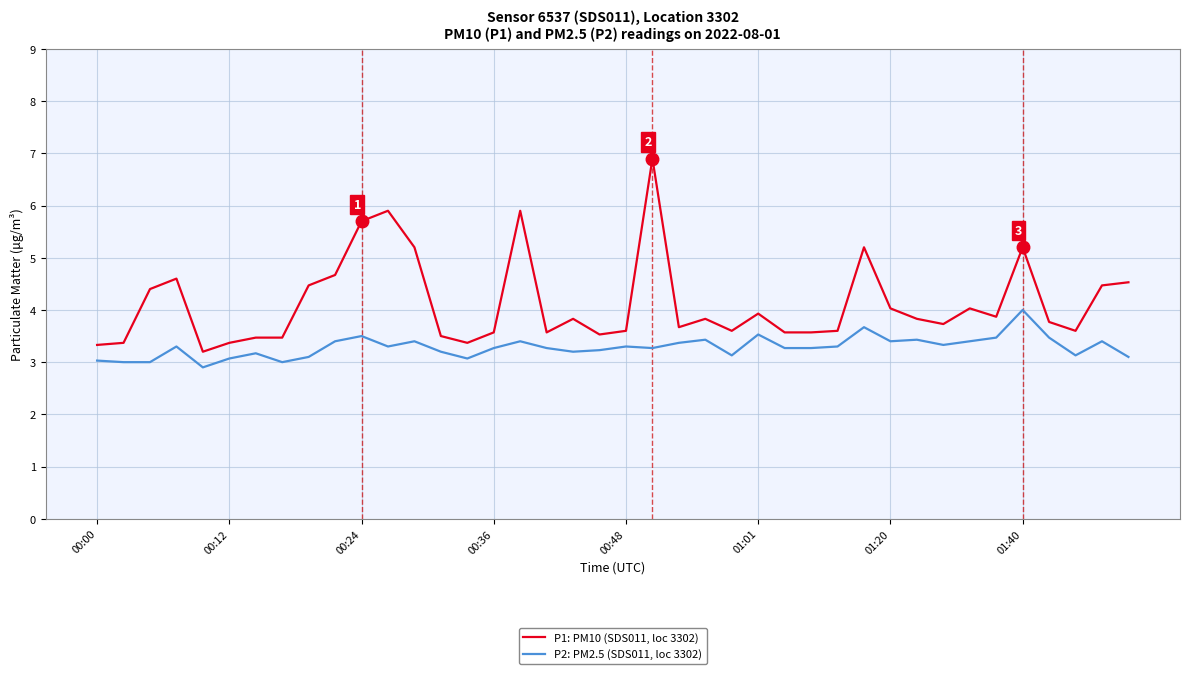

What is the maximum value shown in the chart?

6.9